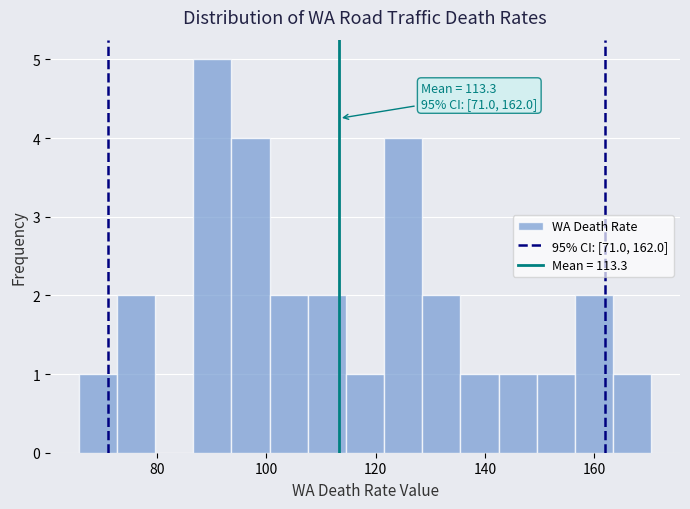

Read against the x-axis, roughly where is the centre of the tallest bar?

90